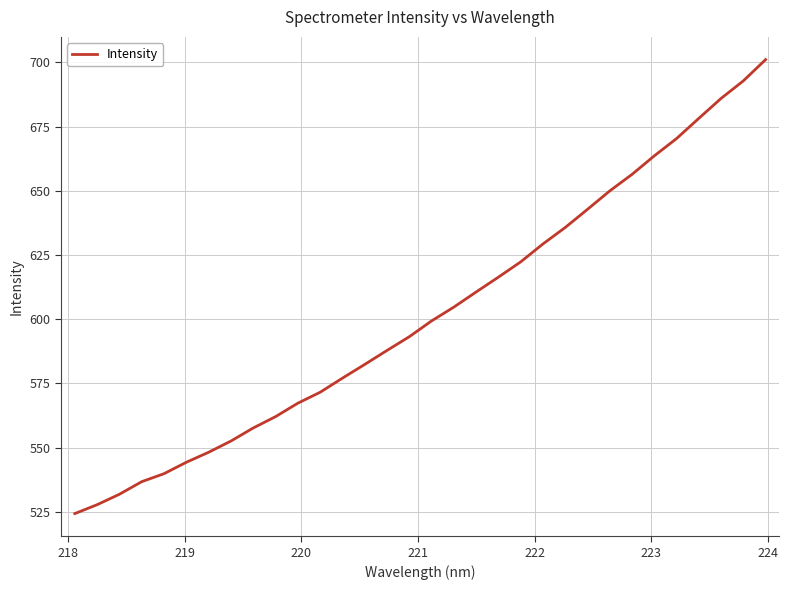

What is the smallest value displayed?

524.3